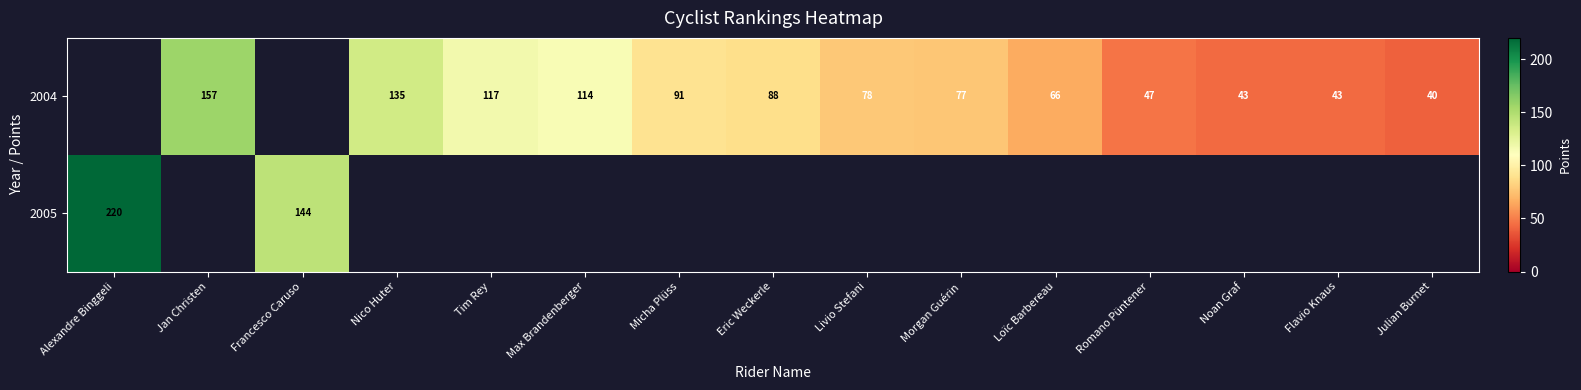

The 2004 series shows 10 at Noan Graf. True or false?

False